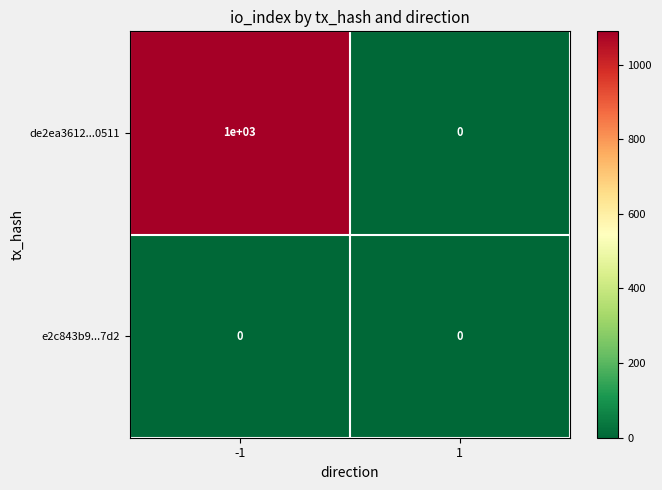

Reading left to right, transcribe all the data shown in this chart.

de2ea3612...0511: -1=1000	1=0
e2c843b9...7d2: -1=0	1=0